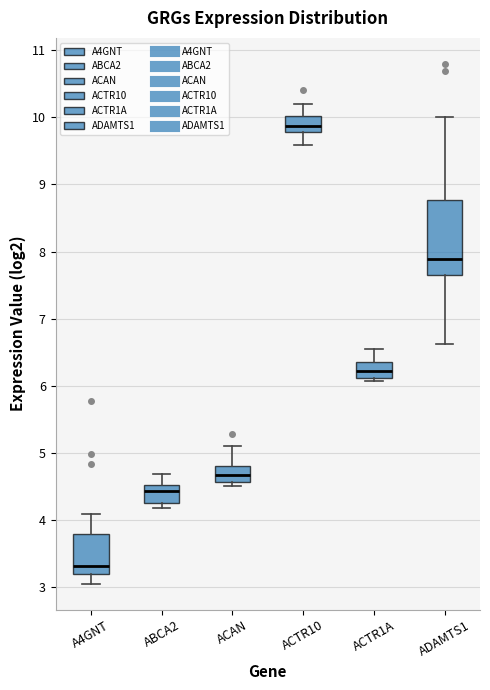

Which box has the highest median line?

ACTR10